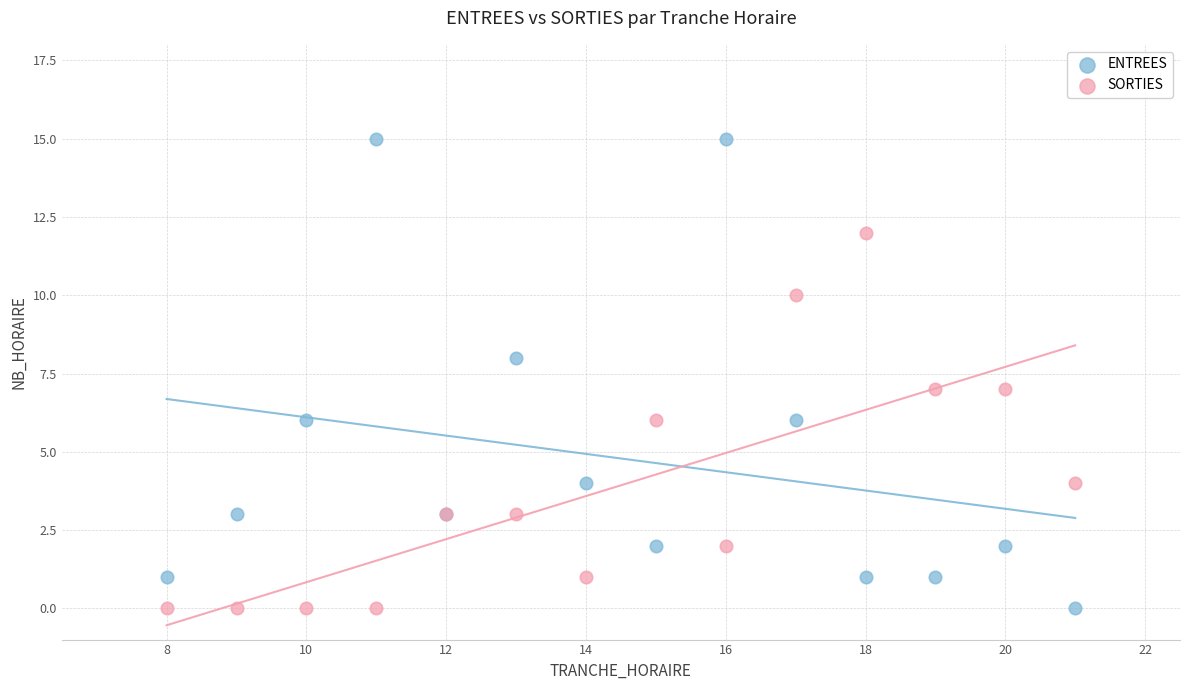

Which series has the widest spread of Y values?

ENTREES